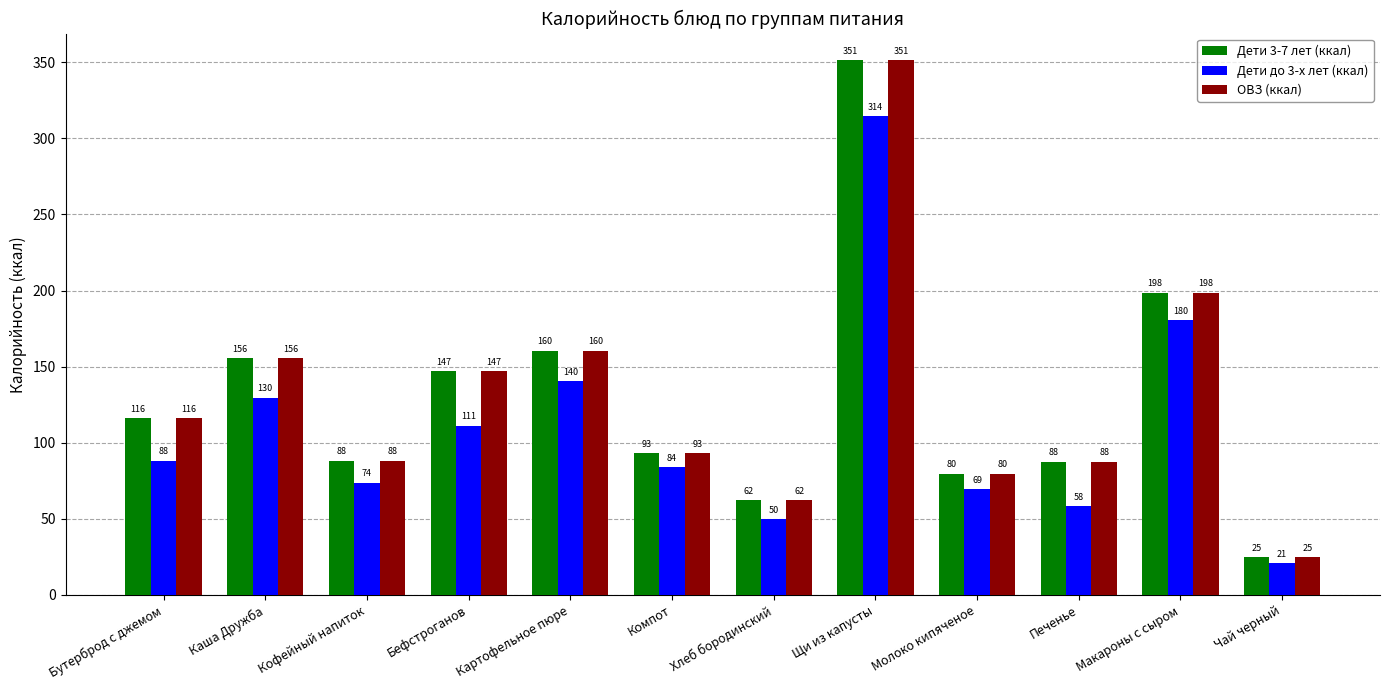

What is the label of the 4th bar from the left?

Бефстроганов